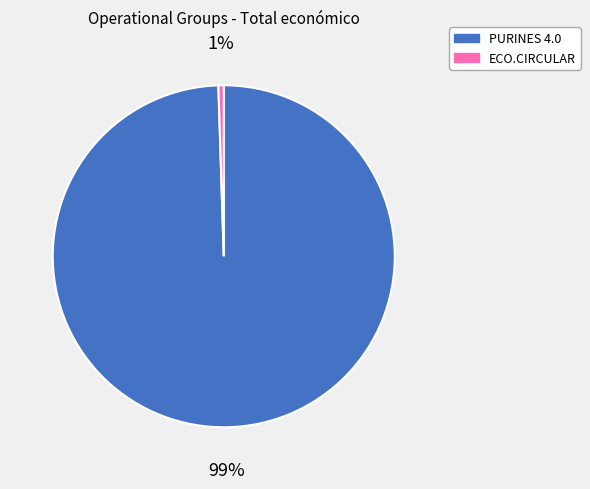

The ECO.CIRCULAR slice represents 1% of the pie. True or false?

True